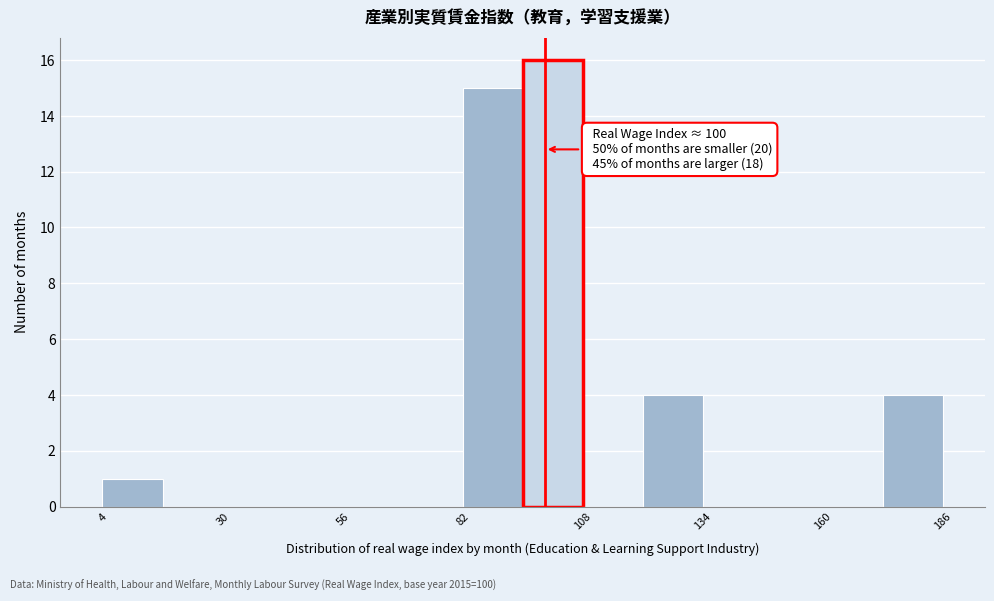

Around what value on the x-axis is the tallest bar? Give the approximate position of its centre, as read against the axis.

100